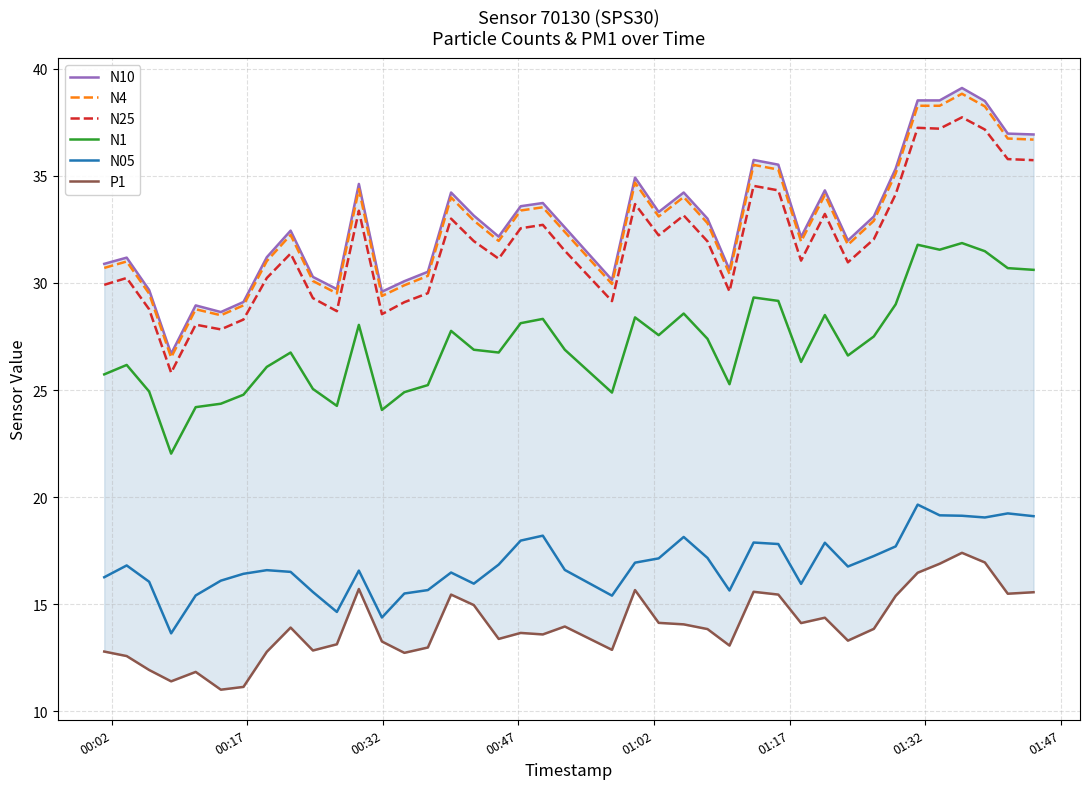

What is the difference between the maximum and minimum values in the N25 series?

11.9